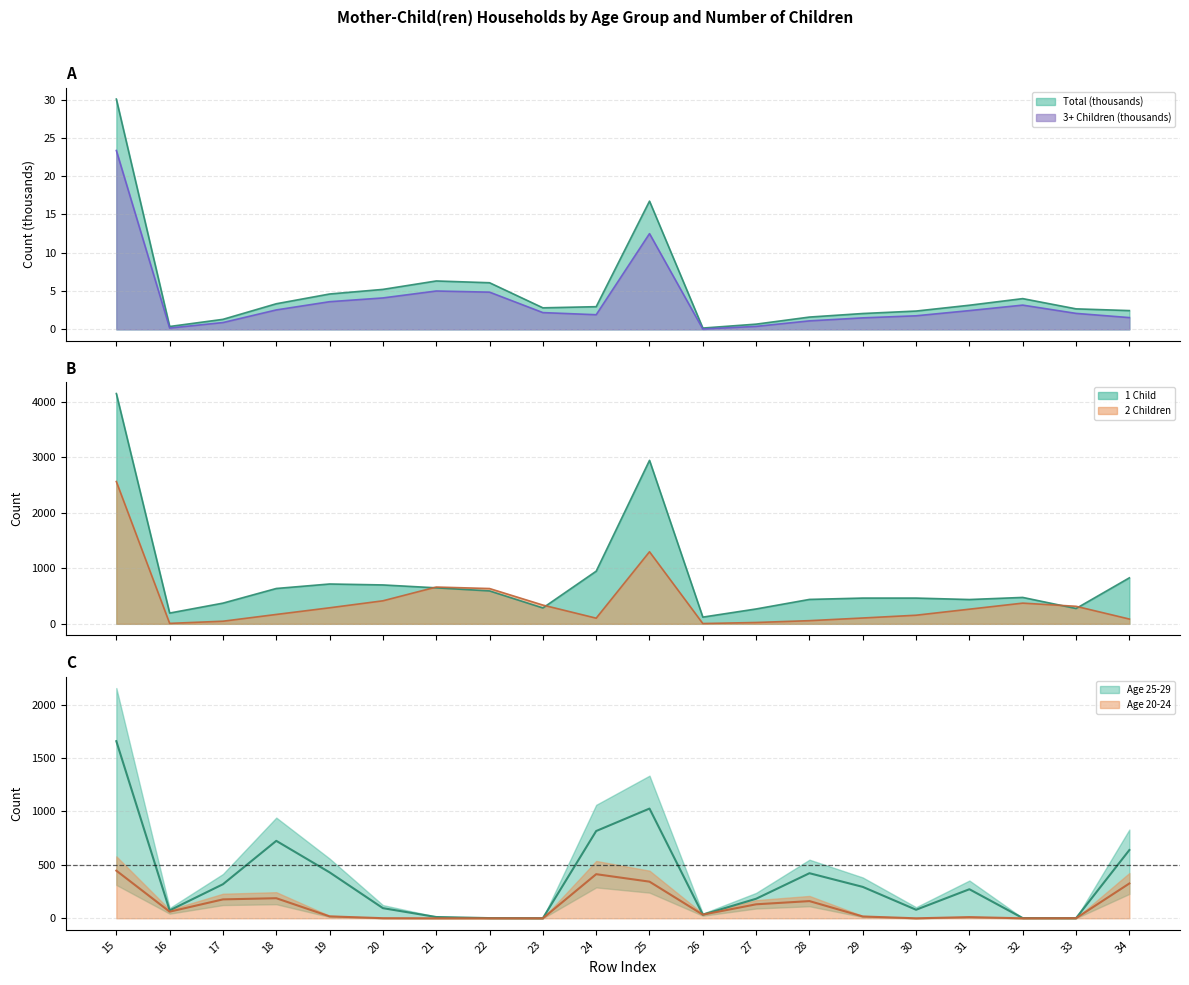

How many series are shown in this chart?

6